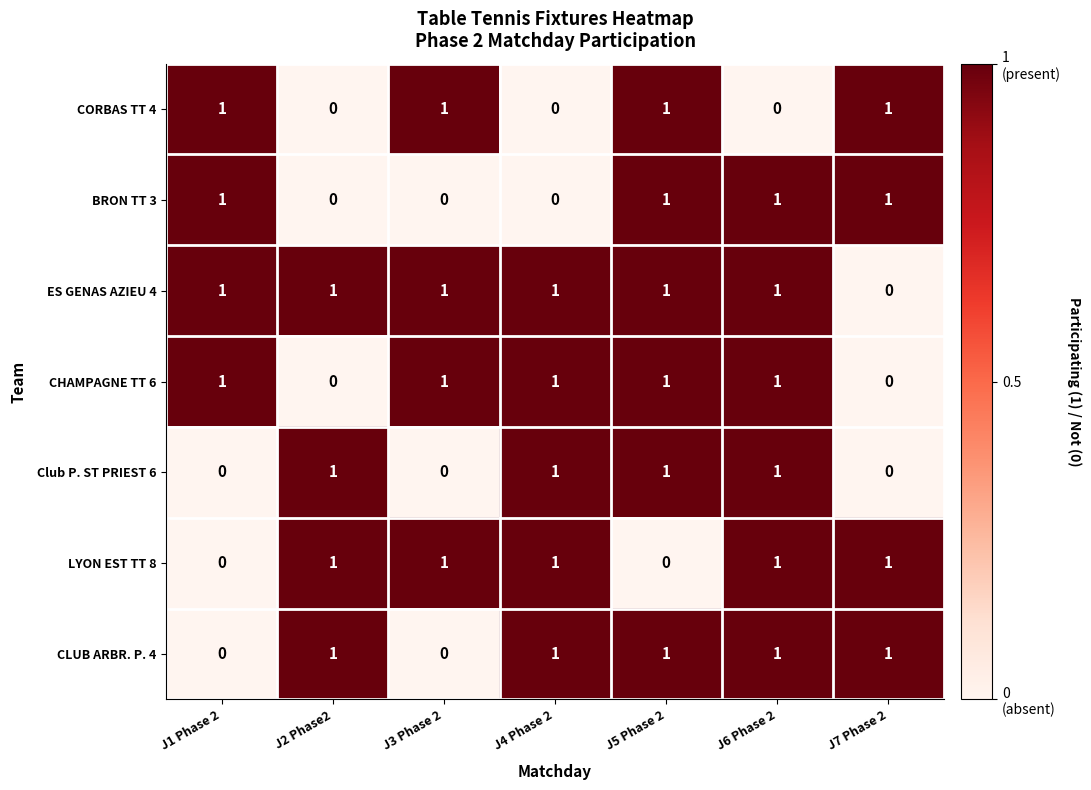

How many CHAMPAGNE TT 6 values are between 0 and 1?

7